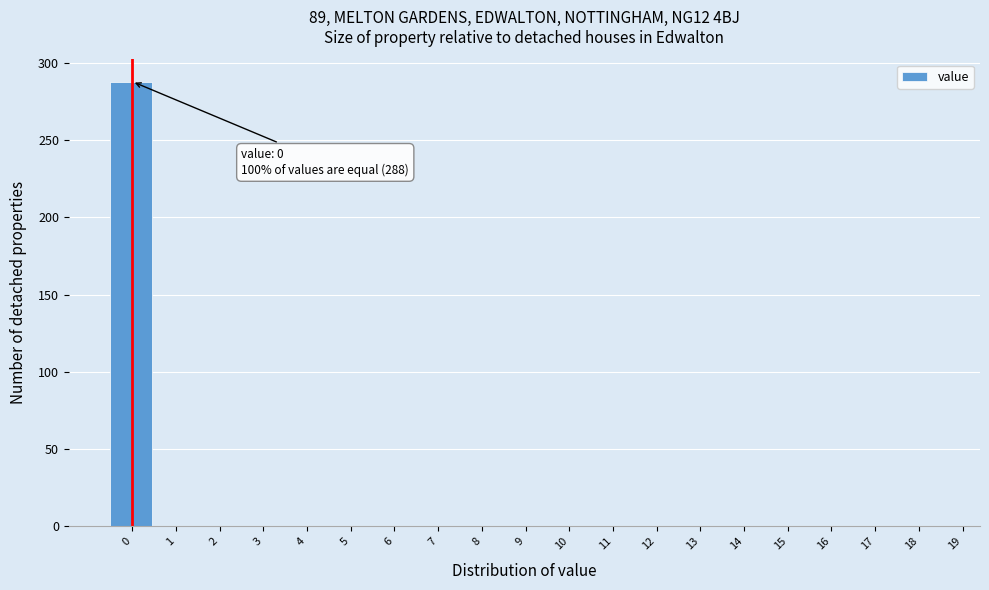

Reading right to left, extract all data points from this chart.

18=0	17=0	16=0	15=0	14=0	13=0	12=0	11=0	10=0	9=0	8=0	7=0	6=0	5=0	4=0	3=0	2=0	1=0	0=288